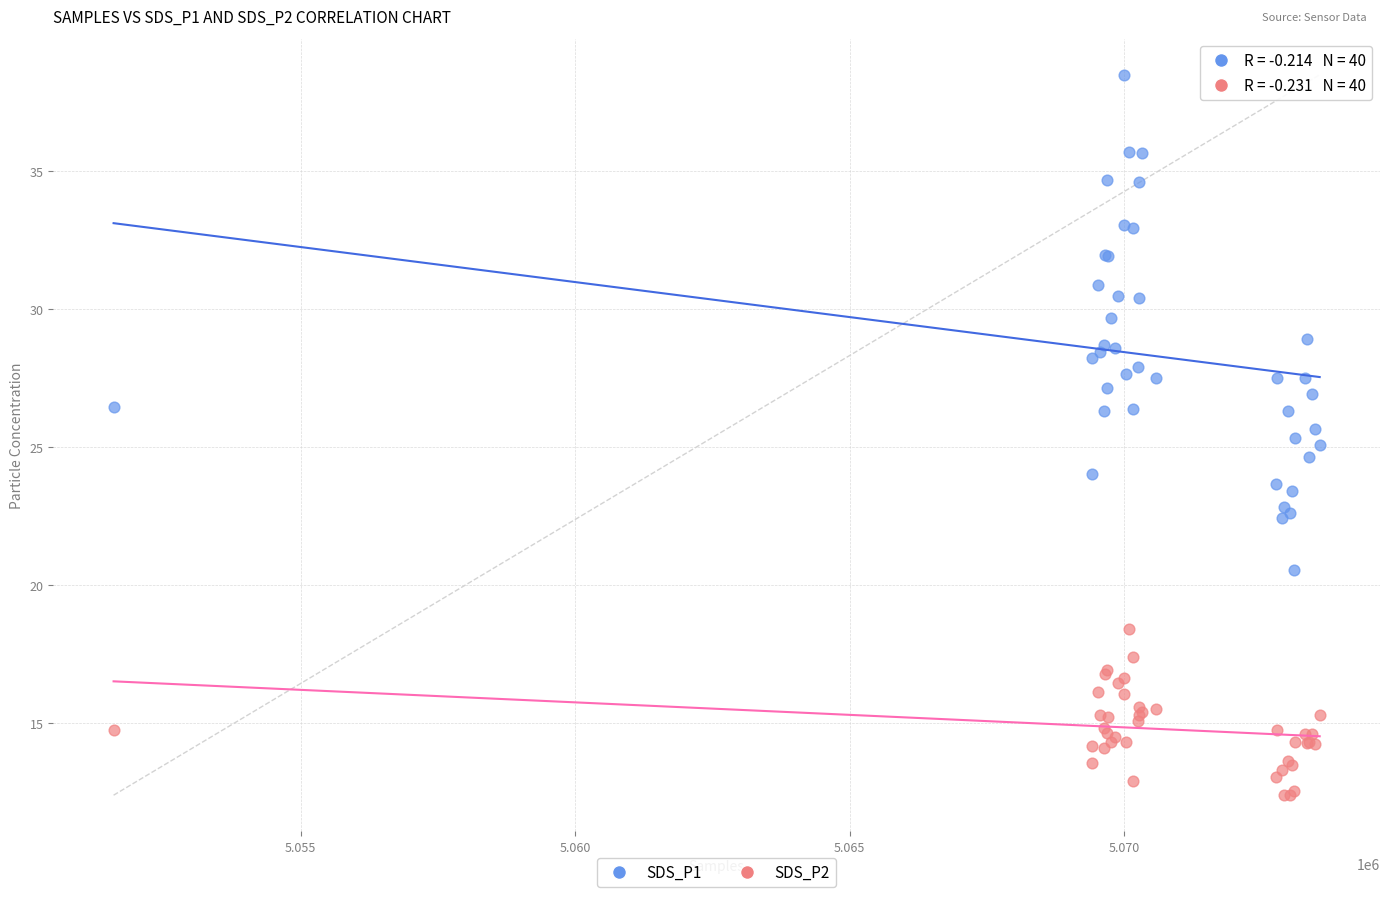

Which series has the widest spread of Y values?

SDS_P1